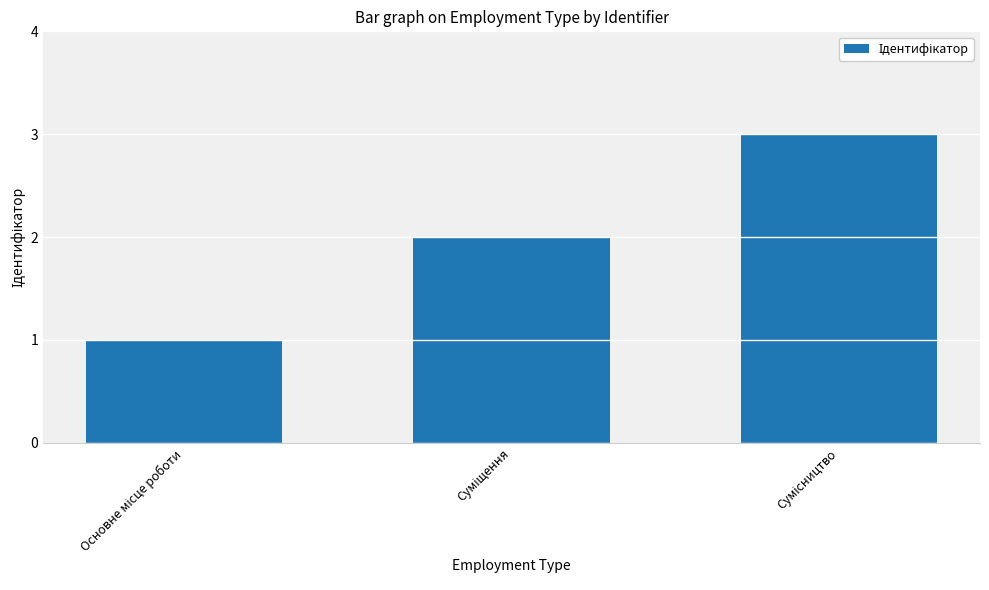

Reading right to left, list all the values displayed in this chart.

3	2	1